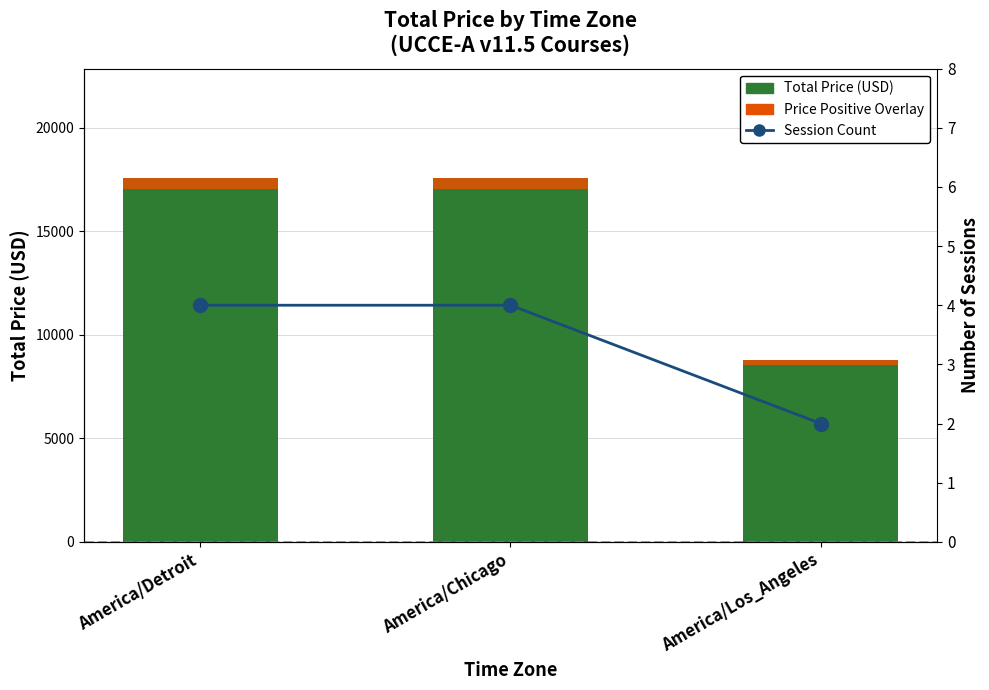

What position from the right is America/Detroit?

3